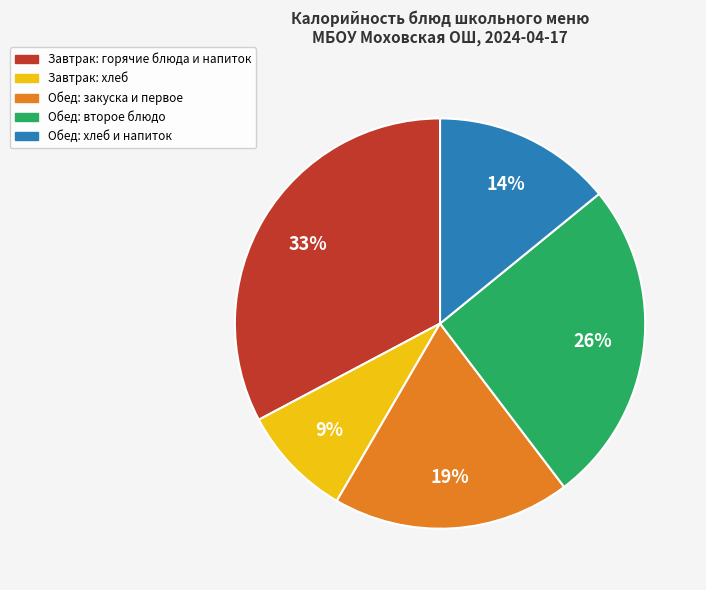

How many segments does this pie chart have?

5